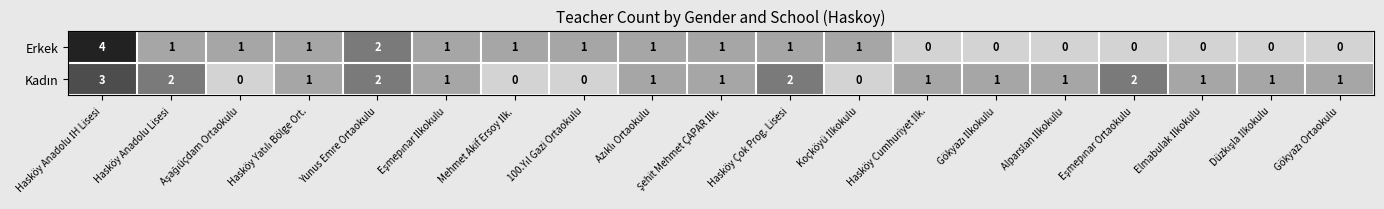

At how many categories does at least one series exceed 0?

19